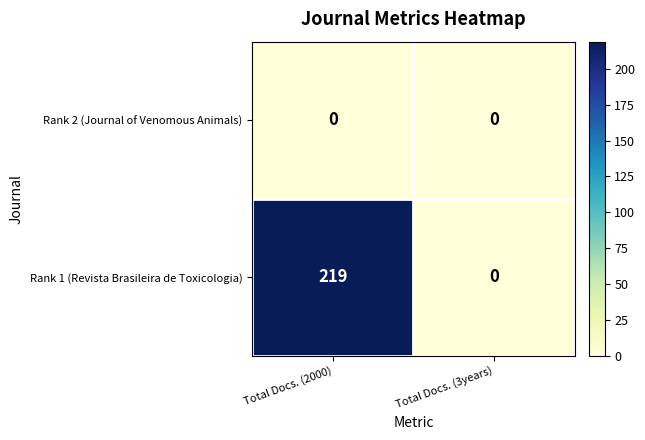

Which label corresponds to the largest value in the chart?

Total Docs. (2000)